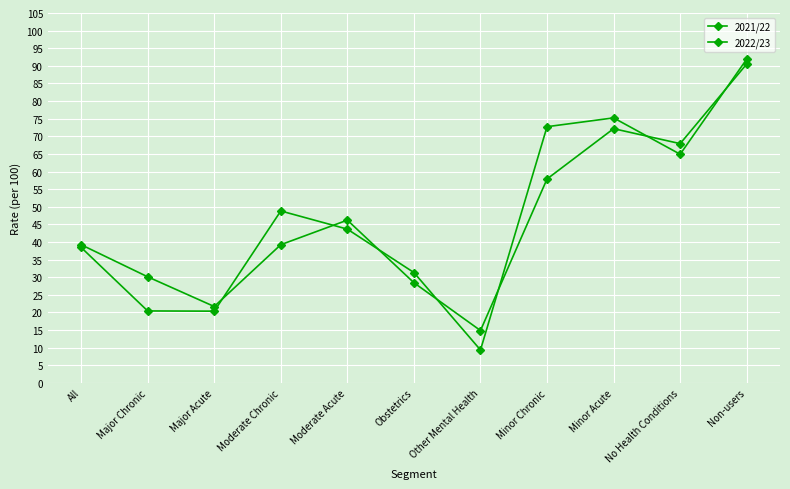

At which category does the chart reach its peak across all series?

Non-users